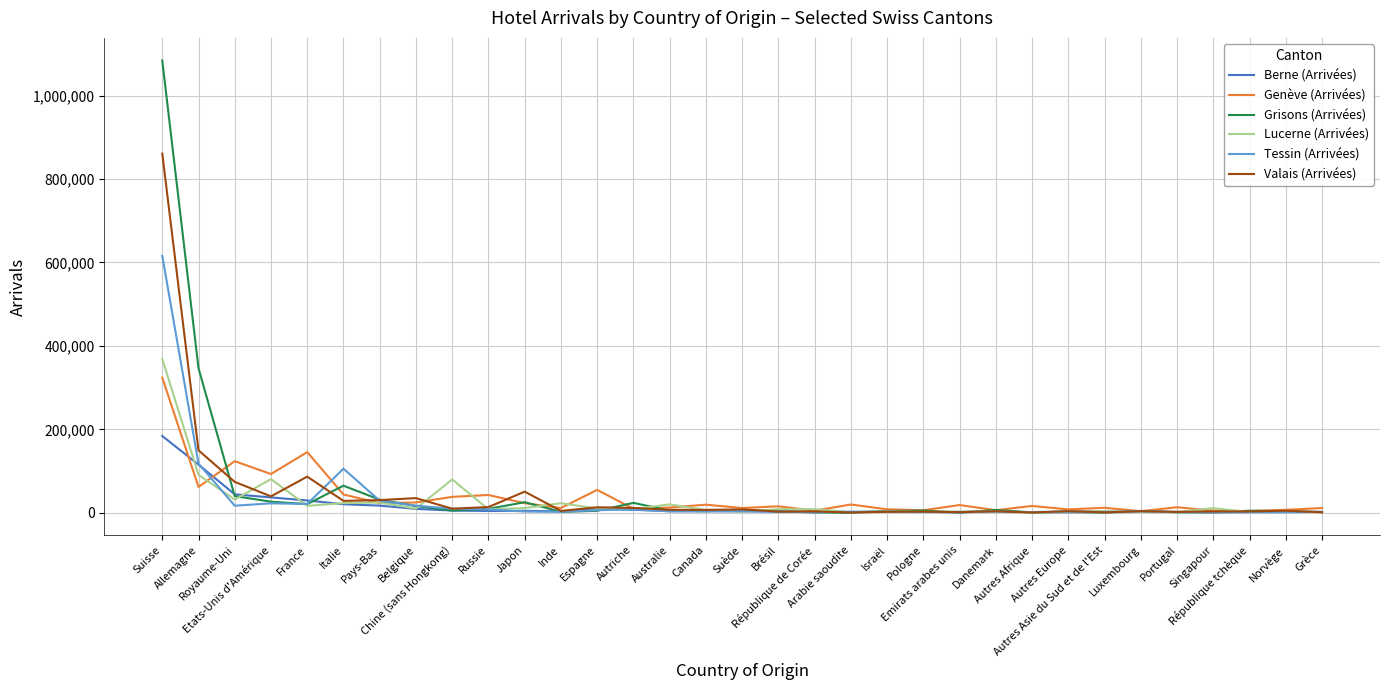

What is the sum of the Berne (Arrivées) values at Belgique and Japon?

13972